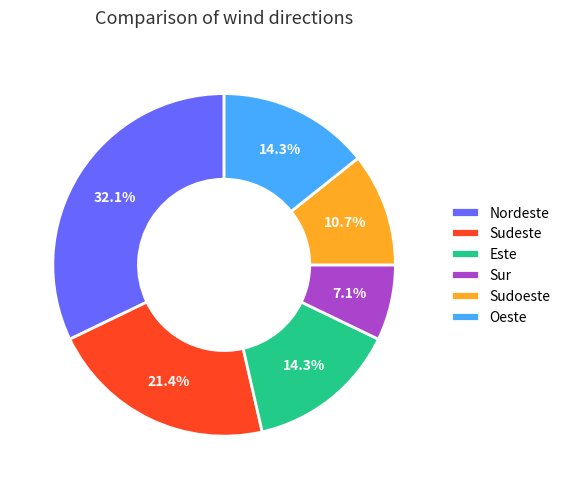

To the nearest percent, what is the difference between the Sudeste and Nordeste slice percentages?

11%